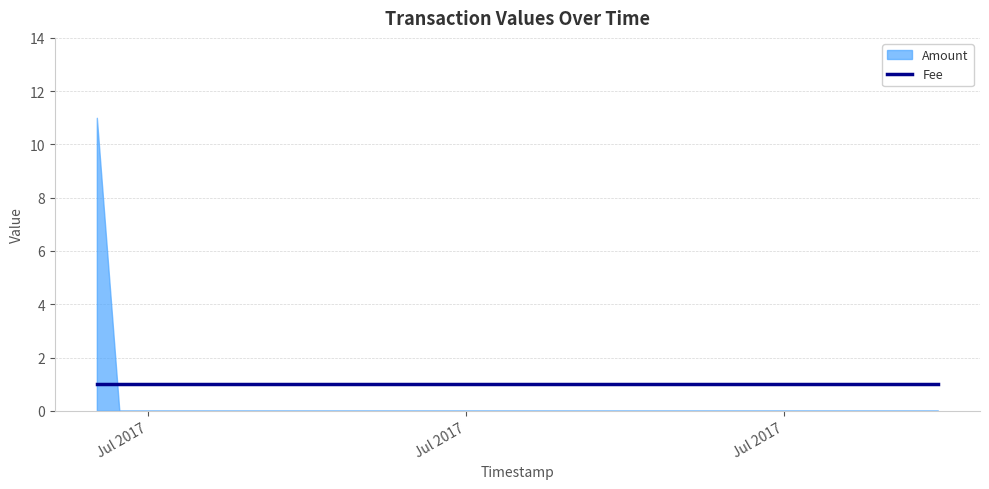

Is the value of Amount at 2017-07-17 11:38:34 greater than the value of Fee at 2017-07-14 21:50:31?

No